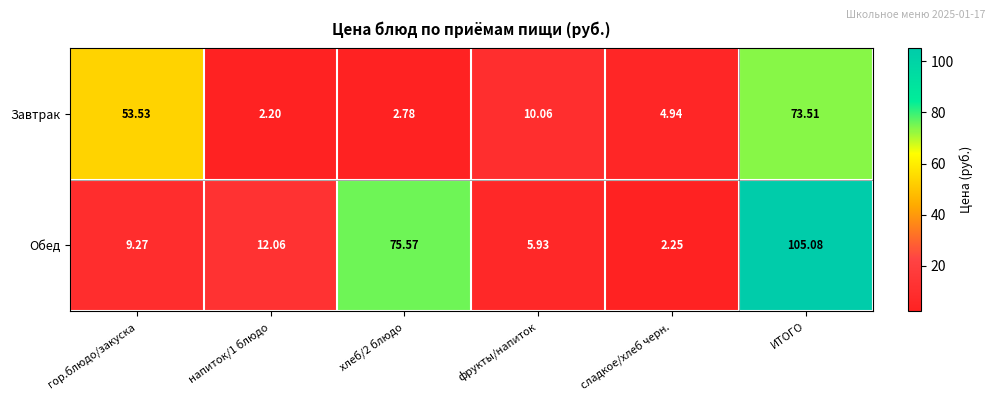

Which series changed the most between гор.блюдо/закуска and сладкое/хлеб черн.?

Завтрак